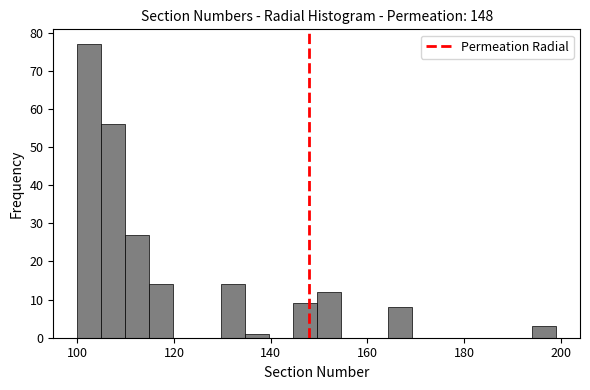

Around what value on the x-axis is the tallest bar? Give the approximate position of its centre, as read against the axis.

102